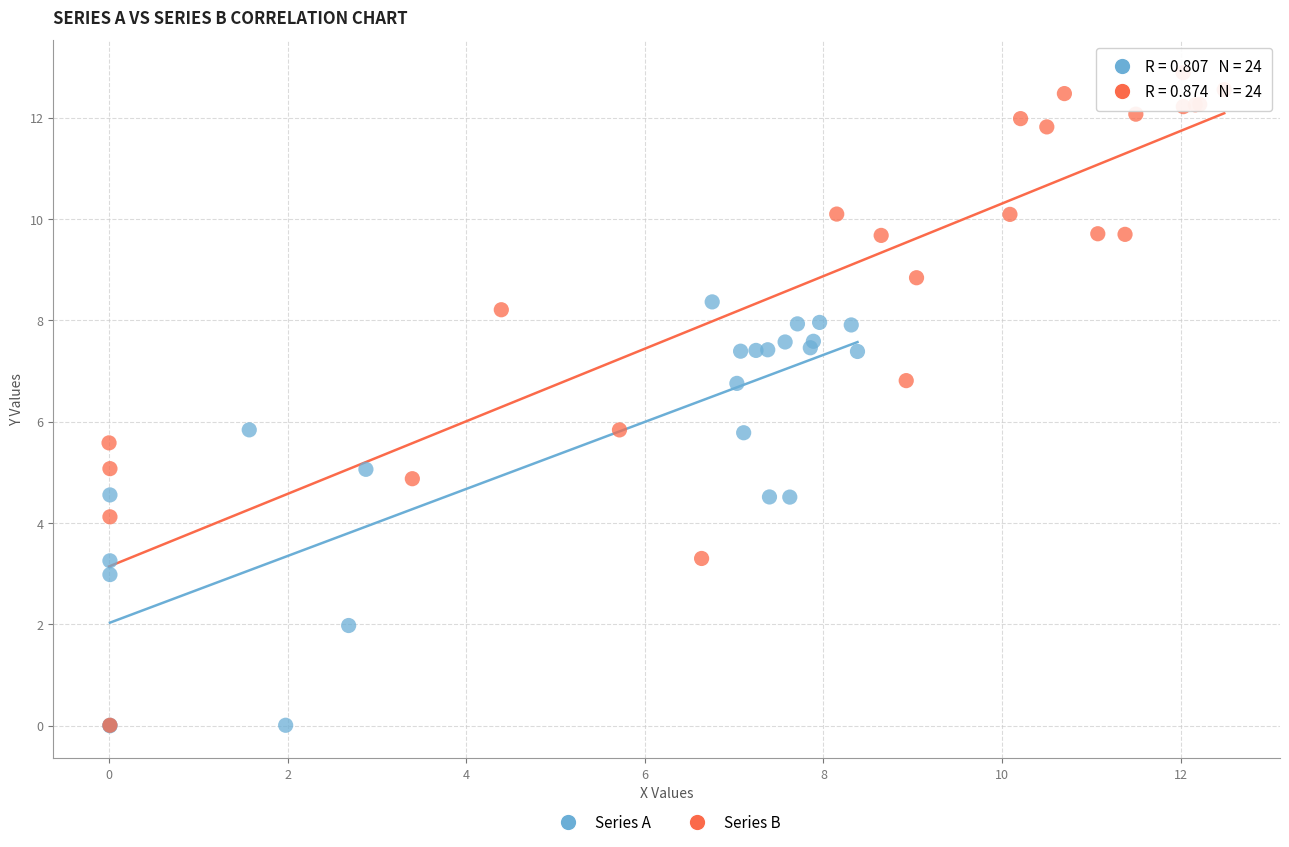

What are all the series names shown in the legend?

Series A, Series B